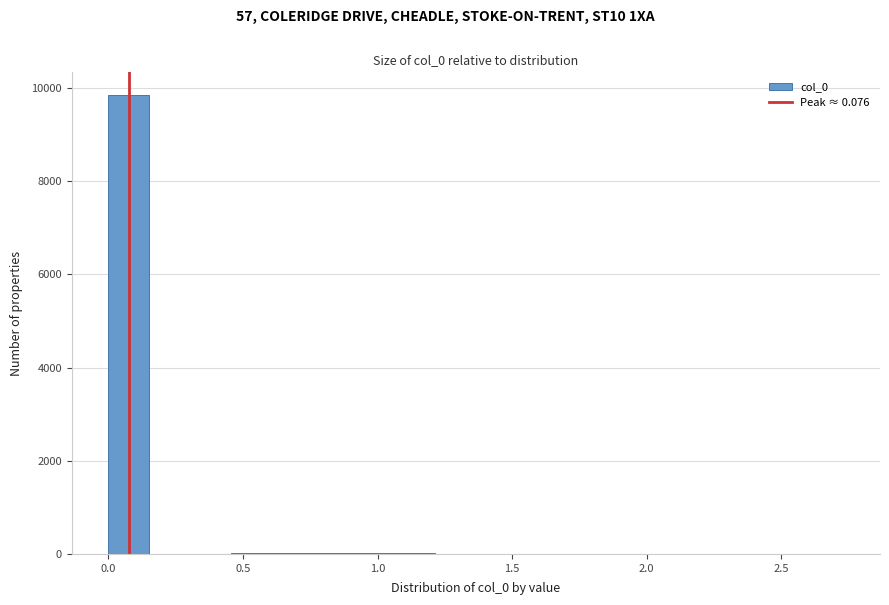

Around what value on the x-axis is the tallest bar? Give the approximate position of its centre, as read against the axis.

0.10